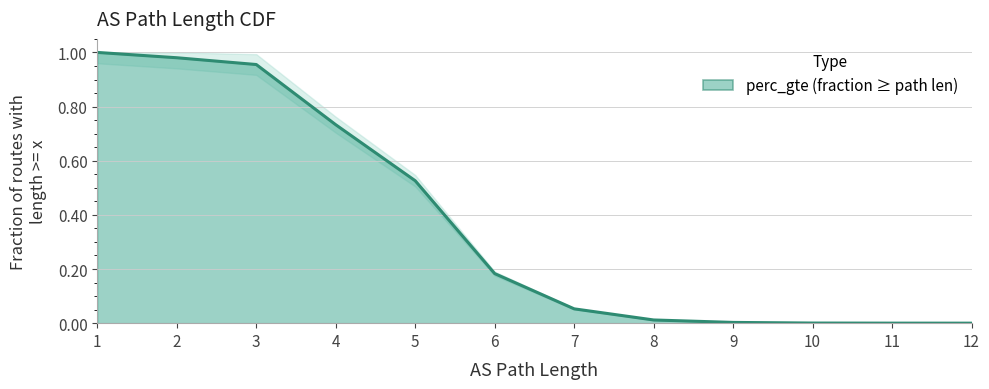

Is it true that the value at 2 is 1.0?

True